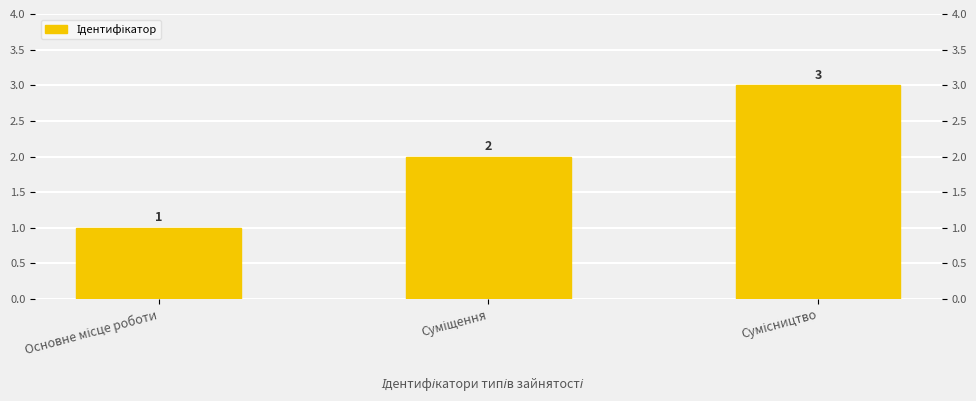

Between Основне місце роботи and Сумісництво, which is larger?

Сумісництво